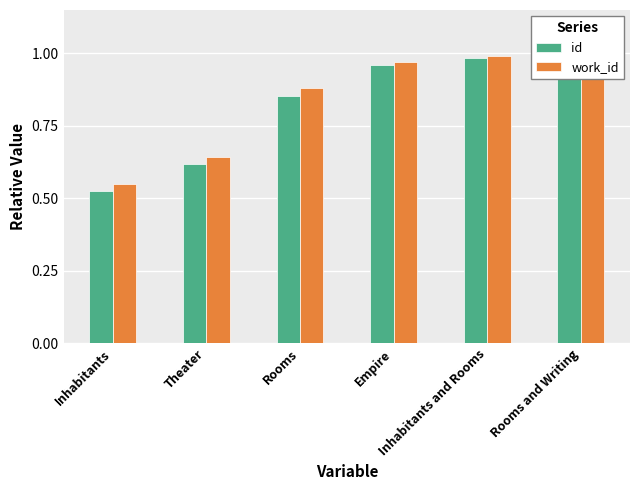

What is the lowest value of the id series?

0.5